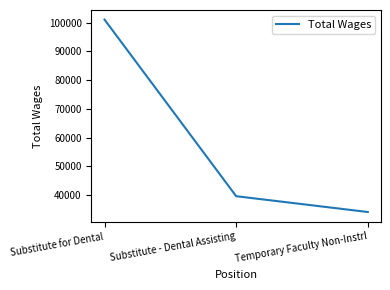

Read the value at Substitute - Dental Assisting, to the nearest 10.

39660